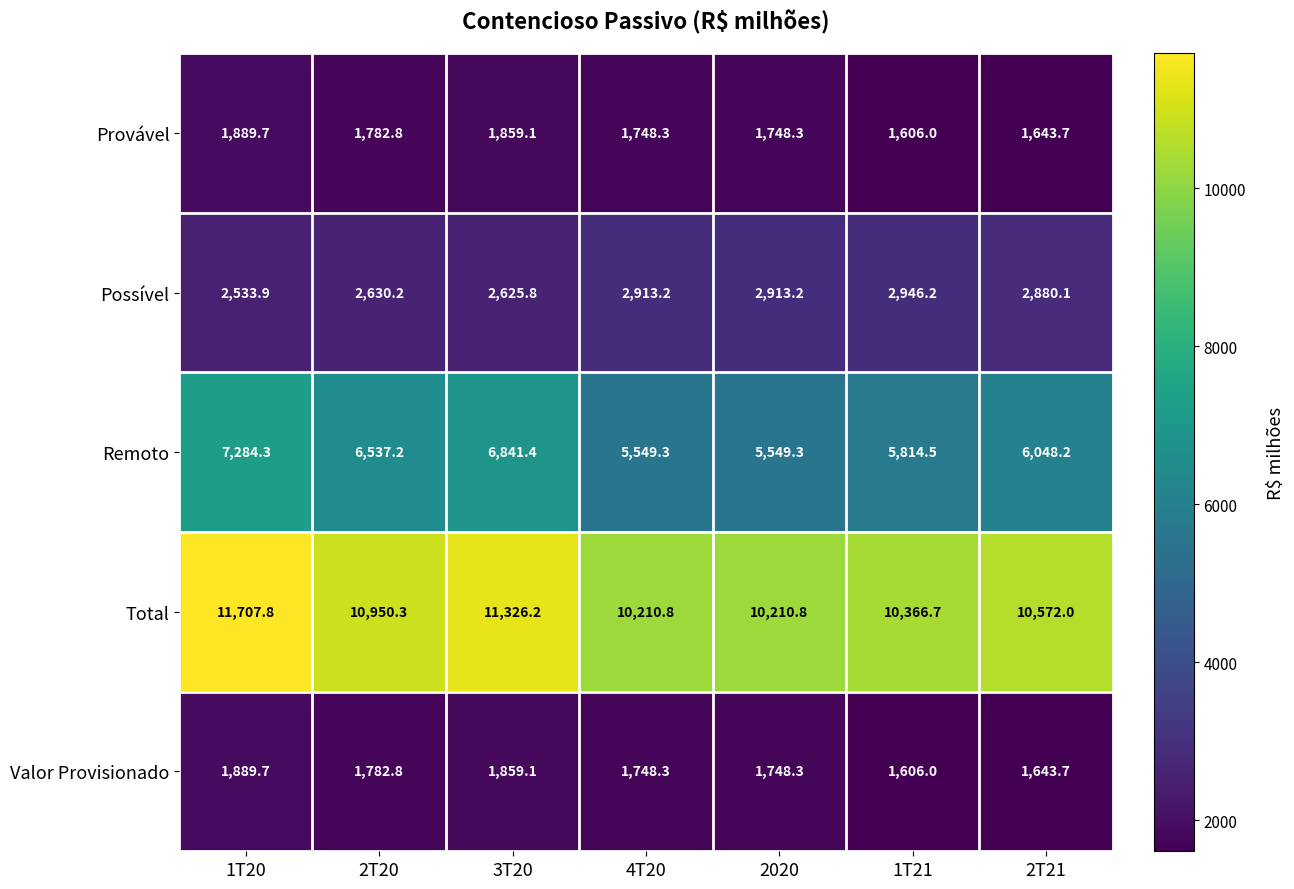

What is the difference between the Provável values at 2T21 and 1T20?

246.0